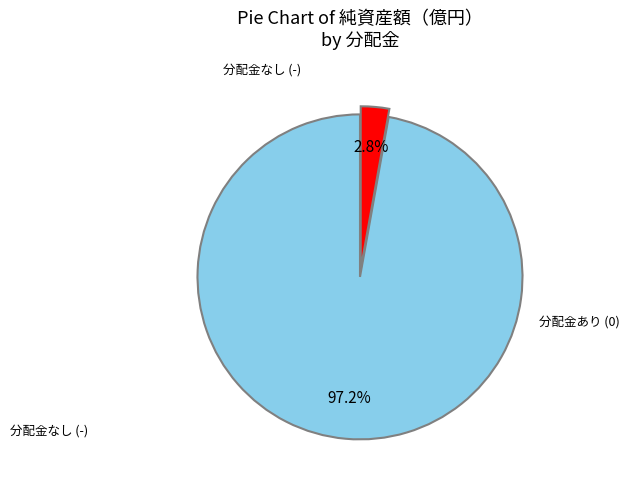

Does any single category account for the majority?

Yes